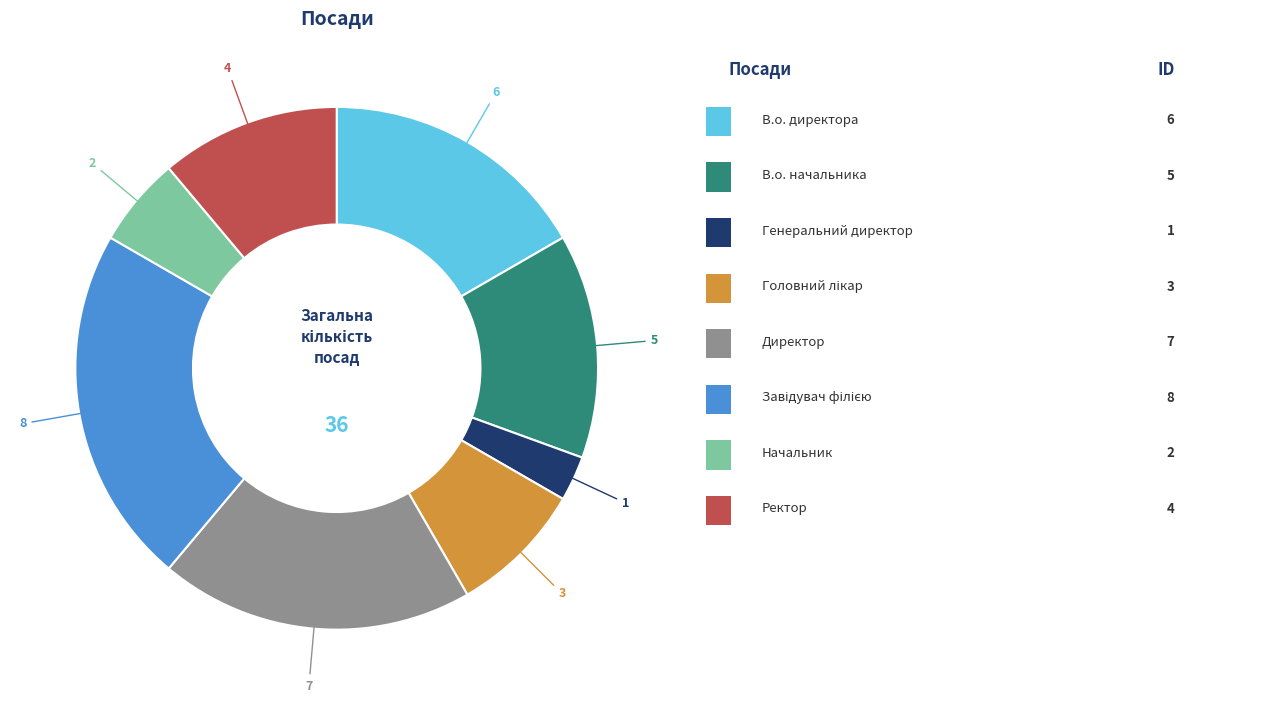

Does any single category account for the majority?

No